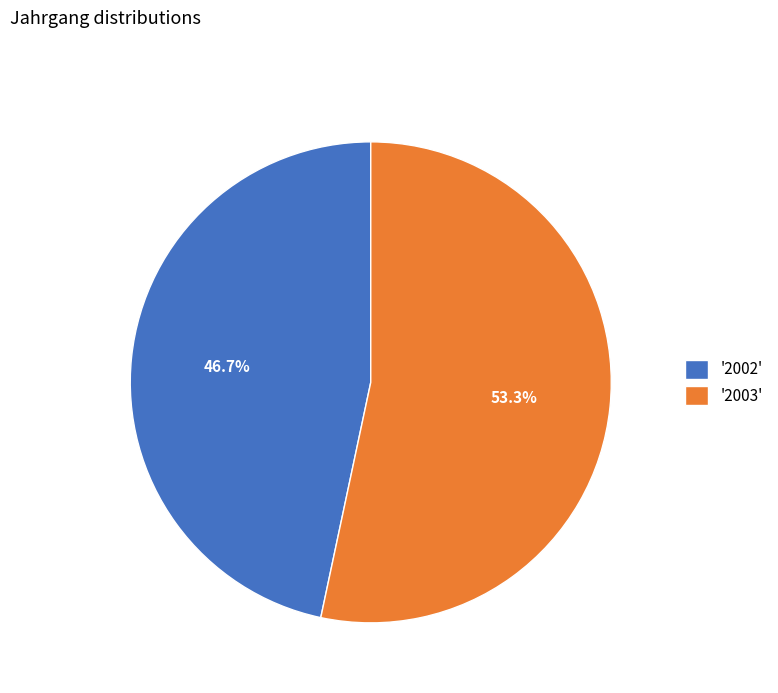

Rank the categories by value from lowest to highest.

'2002', '2003'